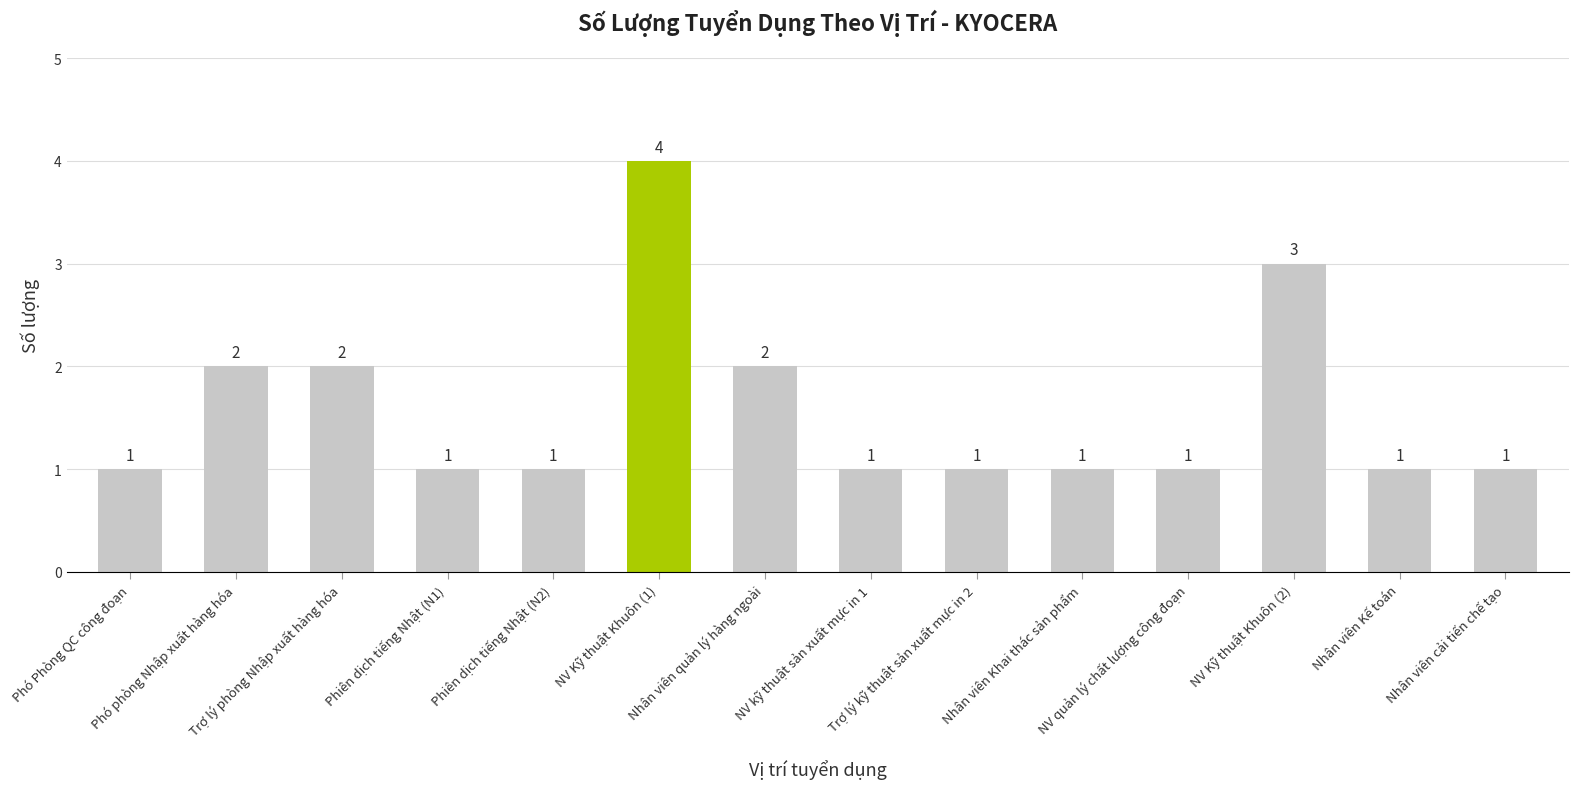

Count the values in the range 1 to 2.

12